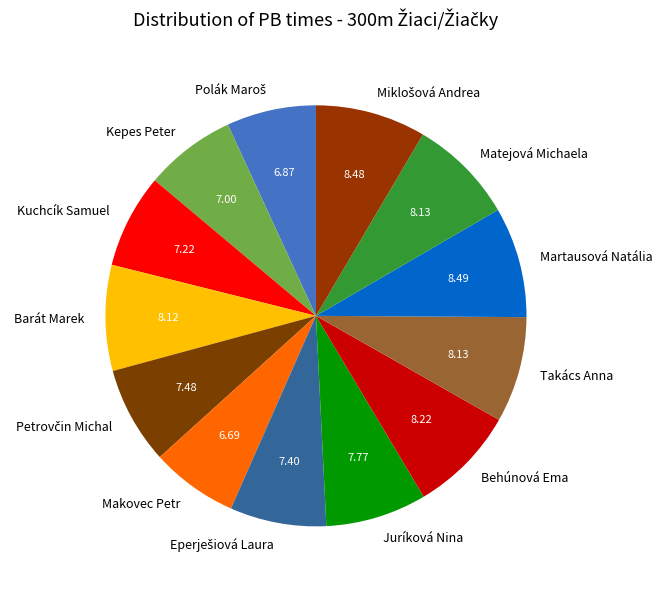

The Matejová Michaela slice represents 8% of the pie. True or false?

True